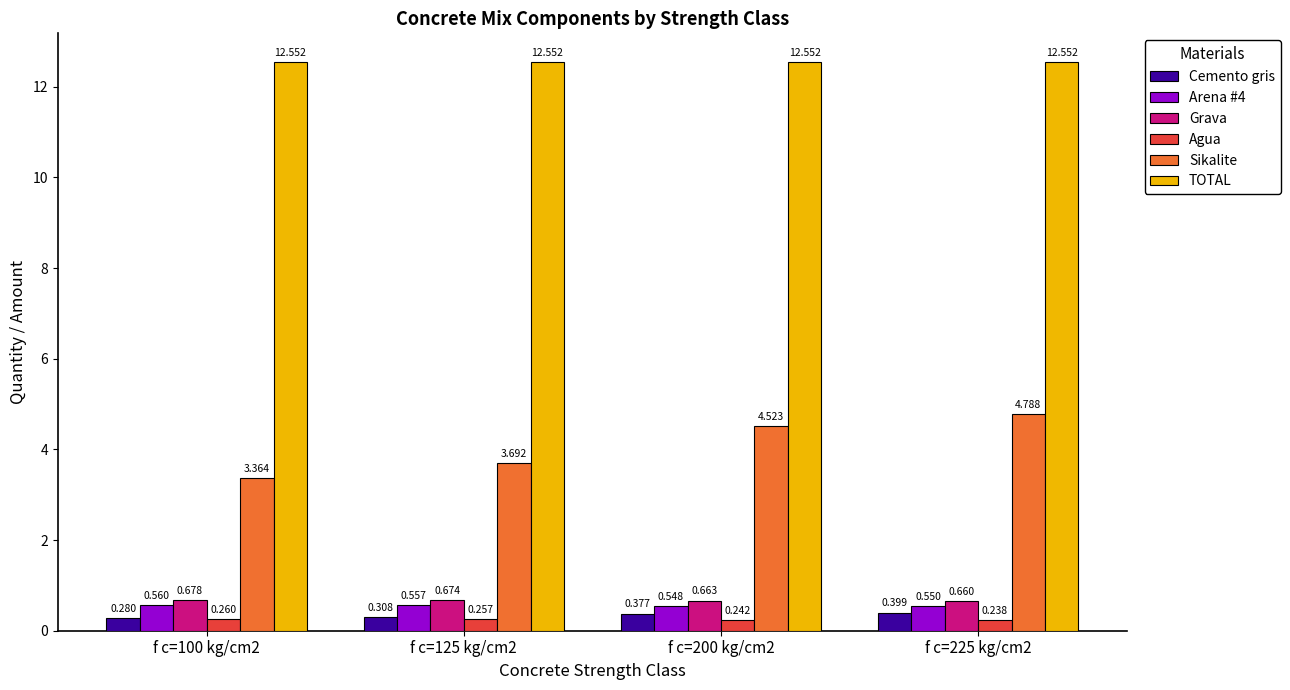

The value of Sikalite at f c=225 kg/cm2 is 4.8. True or false?

True